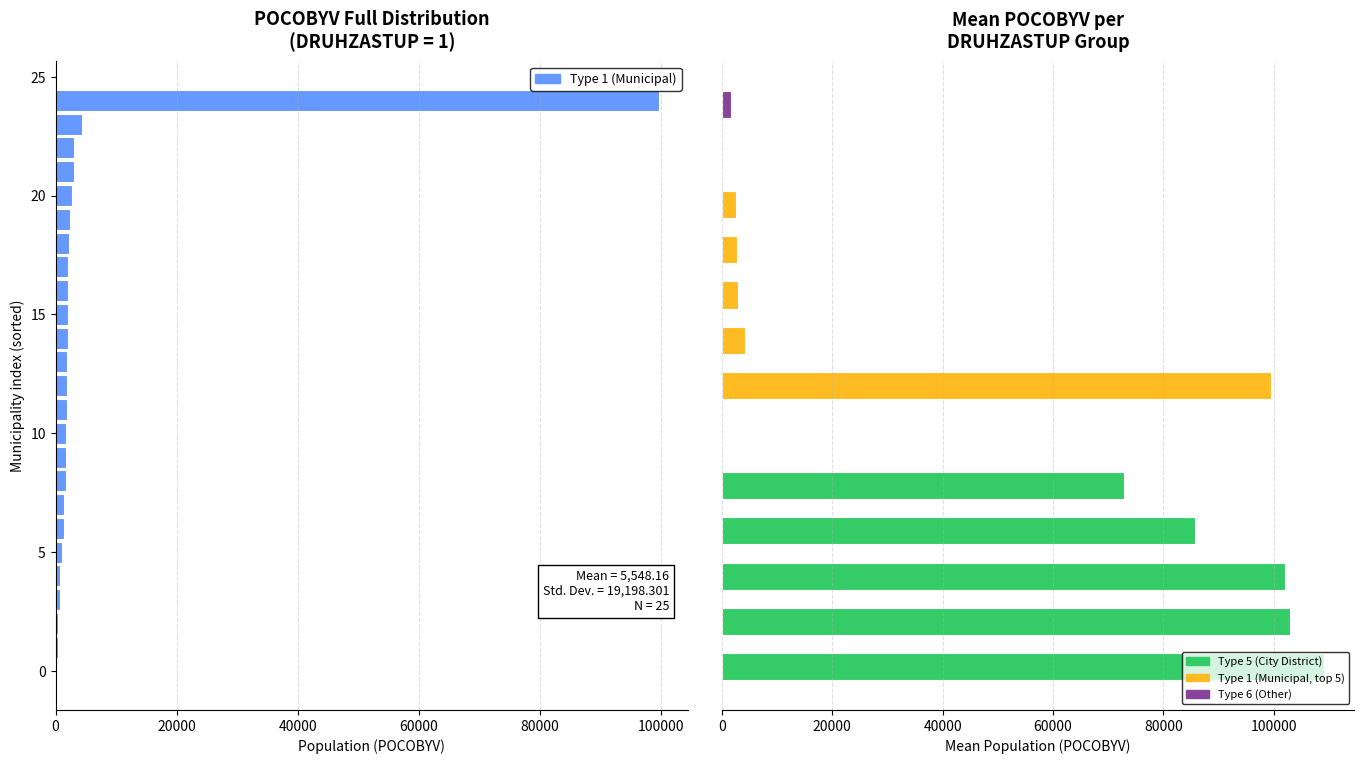

What is the change in value from 16 to 21?

+866